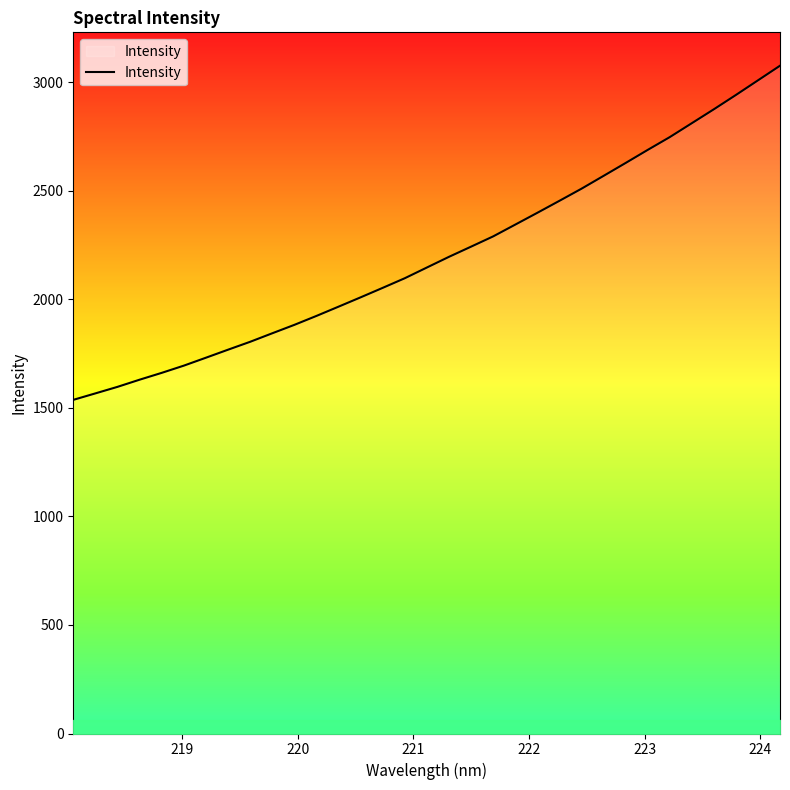

What is the difference between the maximum and minimum values?

1539.1